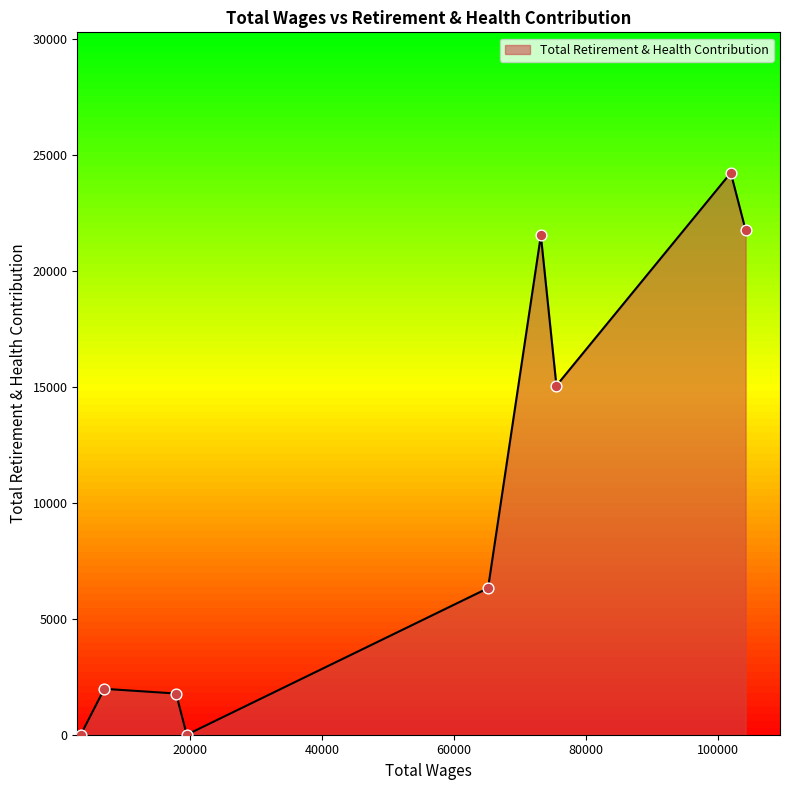

What is the greatest value displayed?

24241